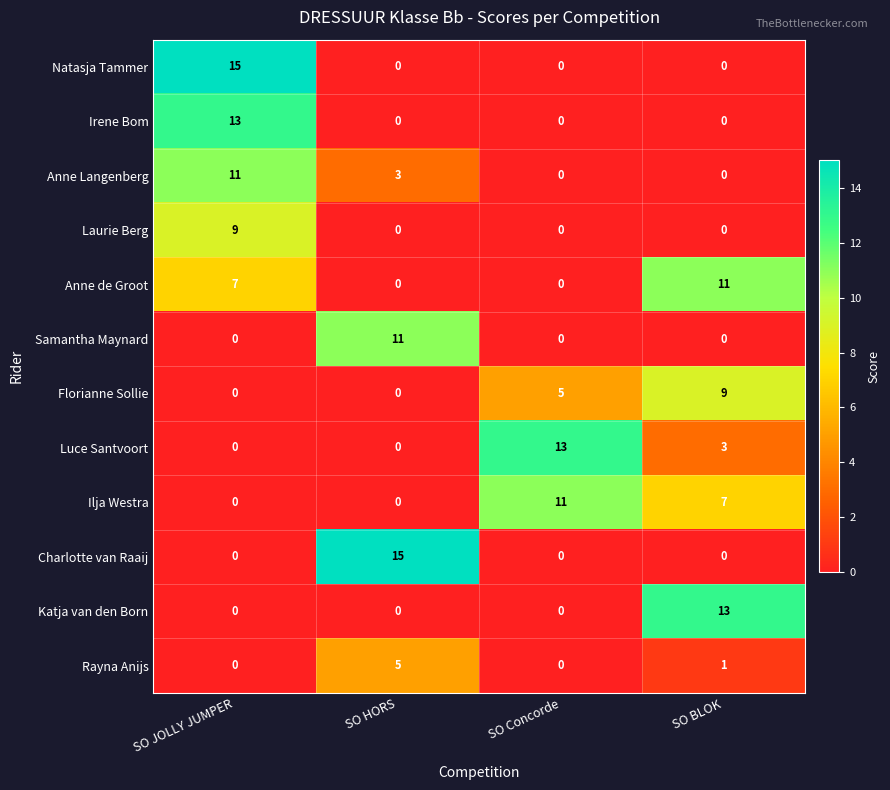

The Charlotte van Raaij series shows 15 at SO HORS. True or false?

True